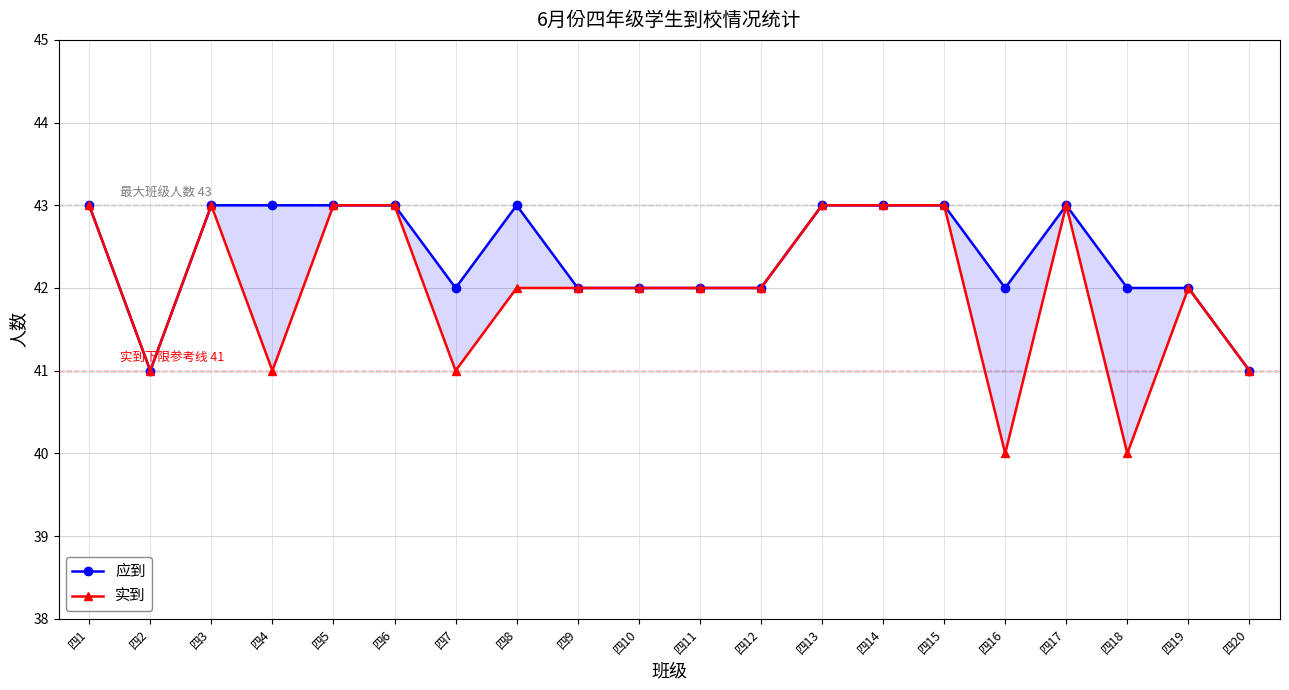

Reading left to right, list all the values displayed in this chart.

应到: 43	41	43	43	43	43	42	43	42	42	42	42	43	43	43	42	43	42	42	41
实到: 43	41	43	41	43	43	41	42	42	42	42	42	43	43	43	40	43	40	42	41